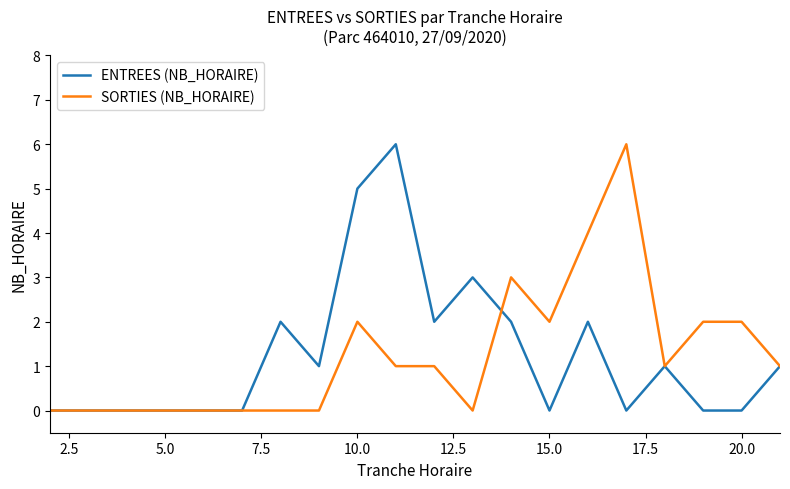

What is the greatest value displayed?

6